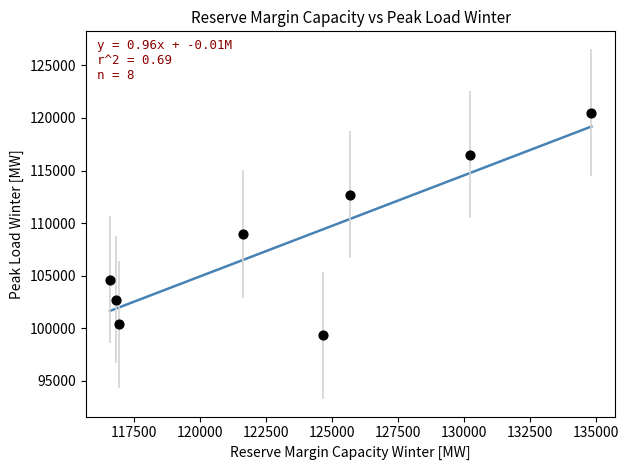

What Y value in the scatter plot is closest to 109920?

108975.4